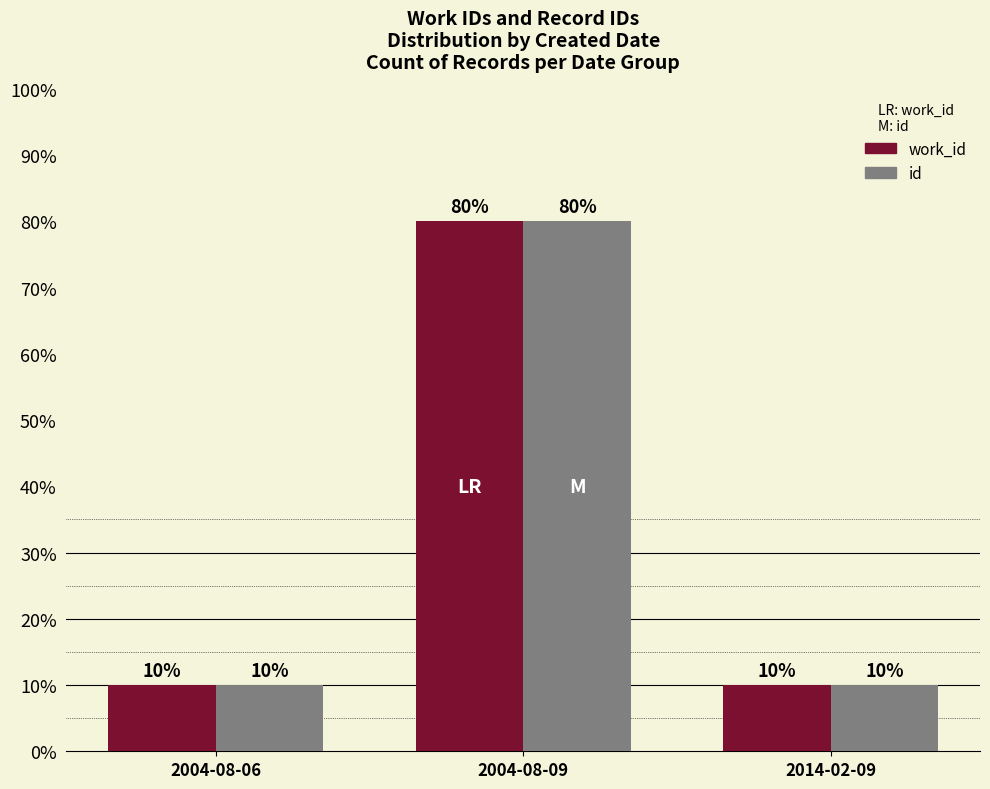

What is the label of the 3rd bar from the right?

2004-08-06